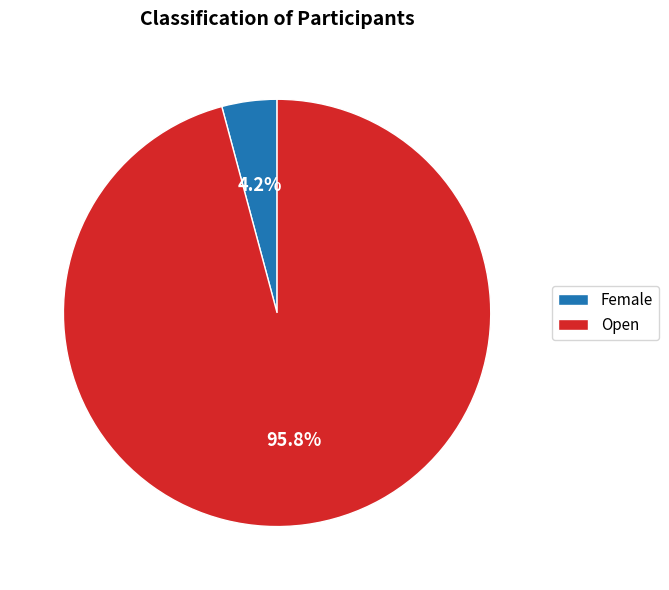

Which slice is the largest?

Open